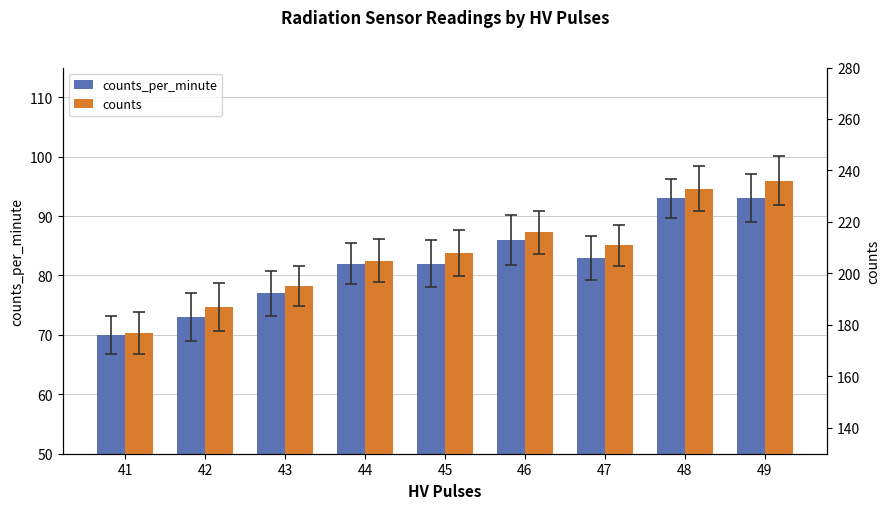

Which series has the widest spread of values?

counts